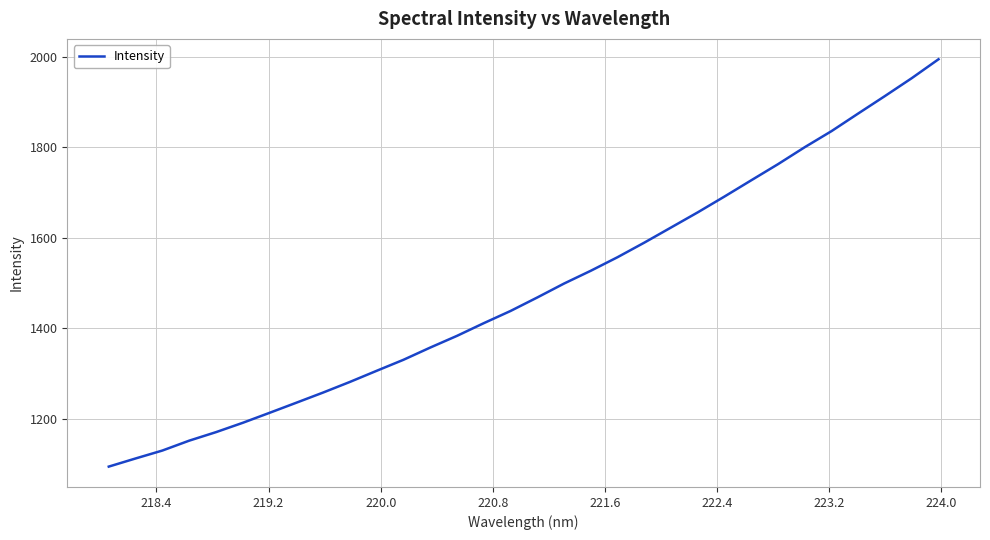

What is the difference between the maximum and minimum values?

901.5